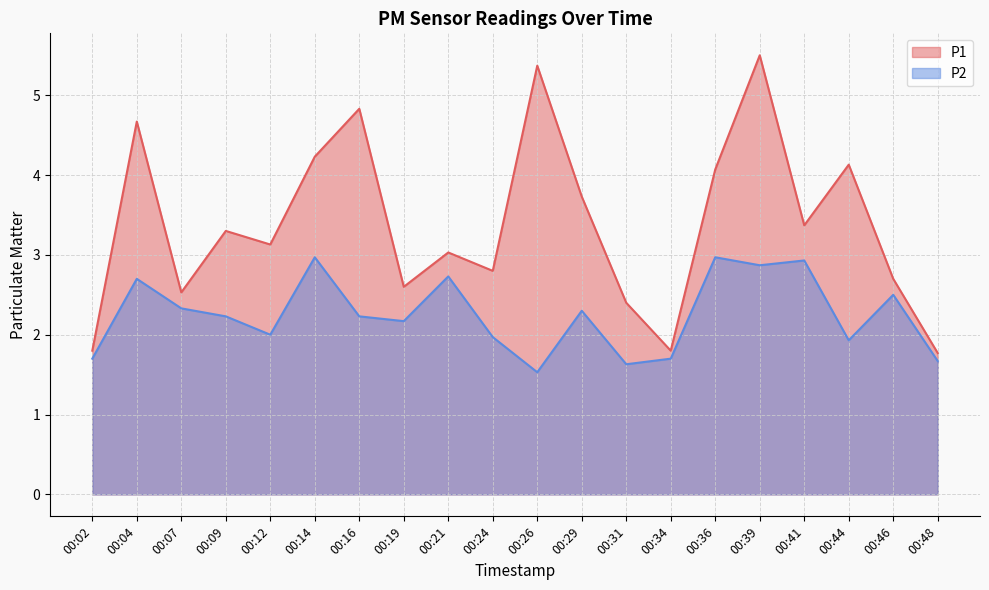

How many lines are shown in the chart?

2